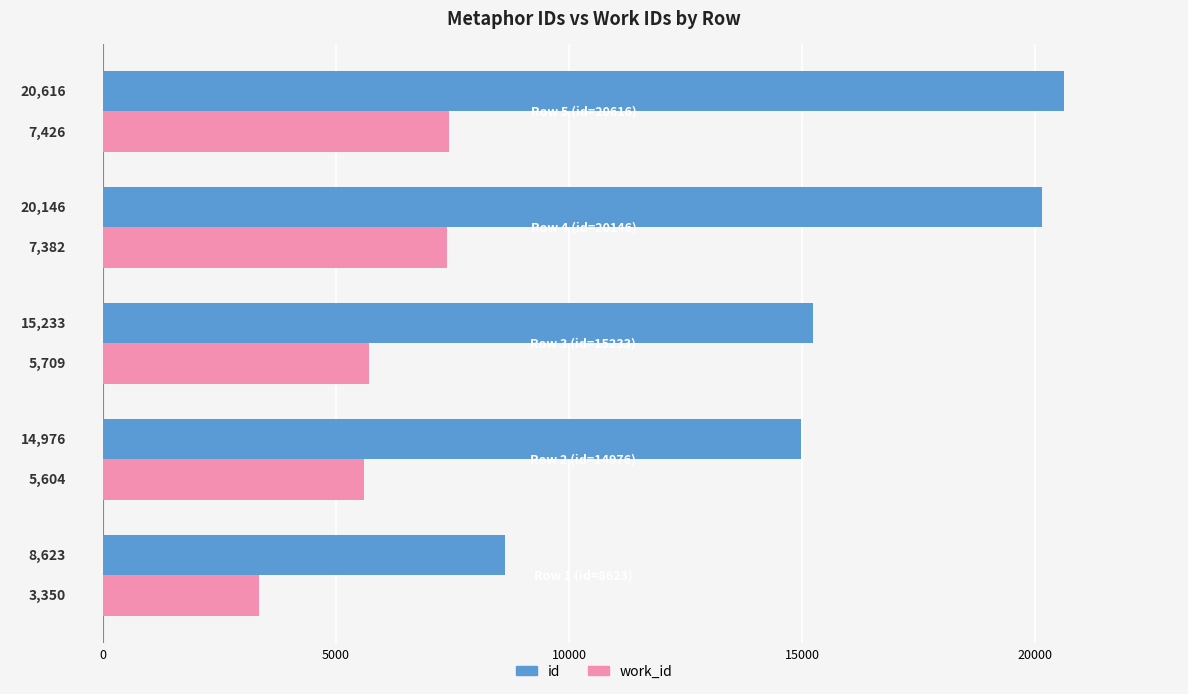

Which series has the largest total across all categories?

id